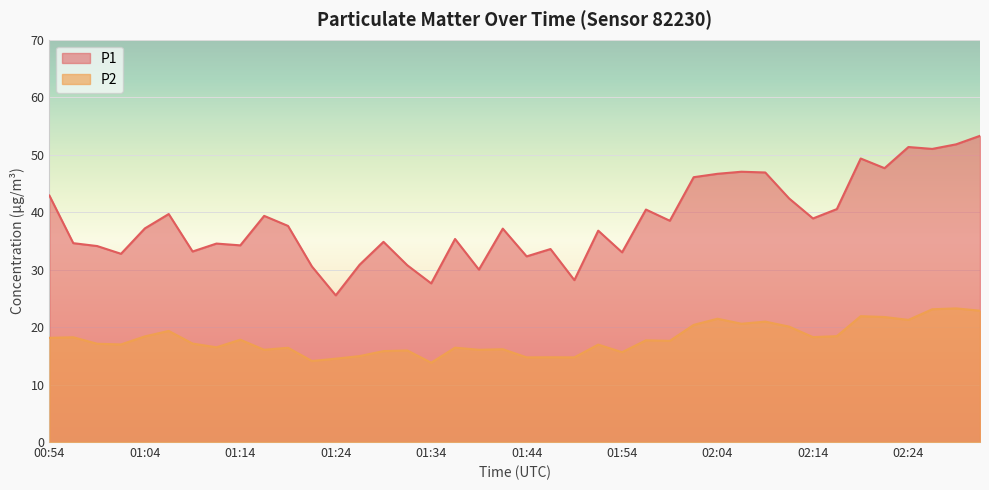

True or false: P2 and P1 cross at least once.

False